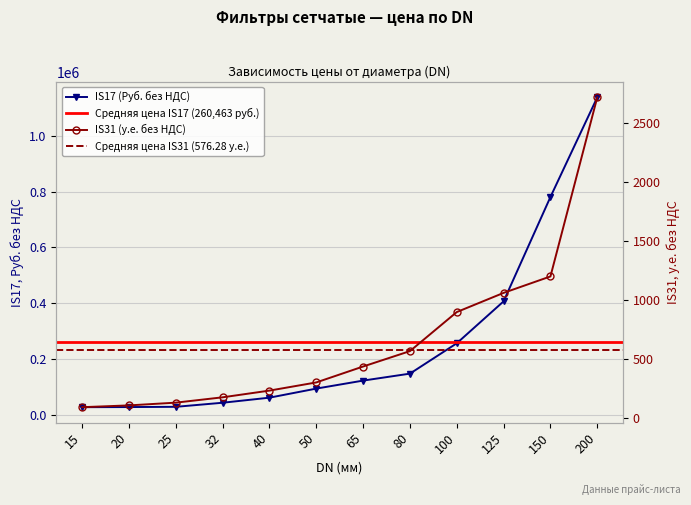

The value of IS17 (сталь, Руб. без НДС) at 32 is 42835.9. True or false?

True